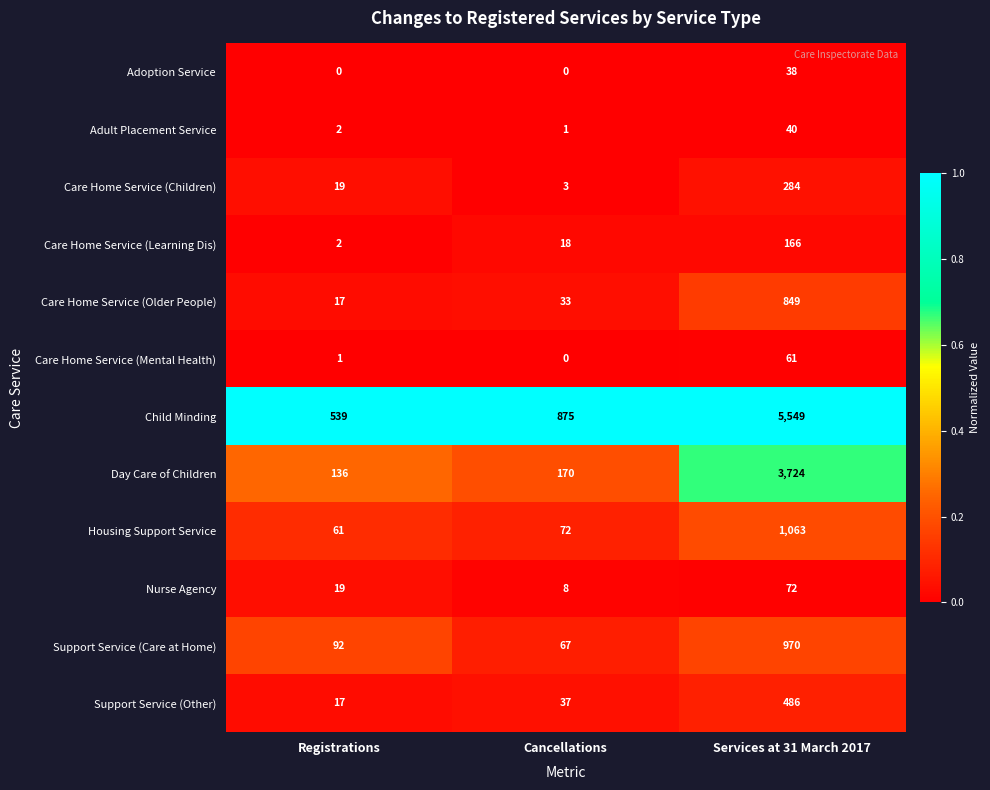

Is it true that Housing Support Service equals 95 at Registrations?

False